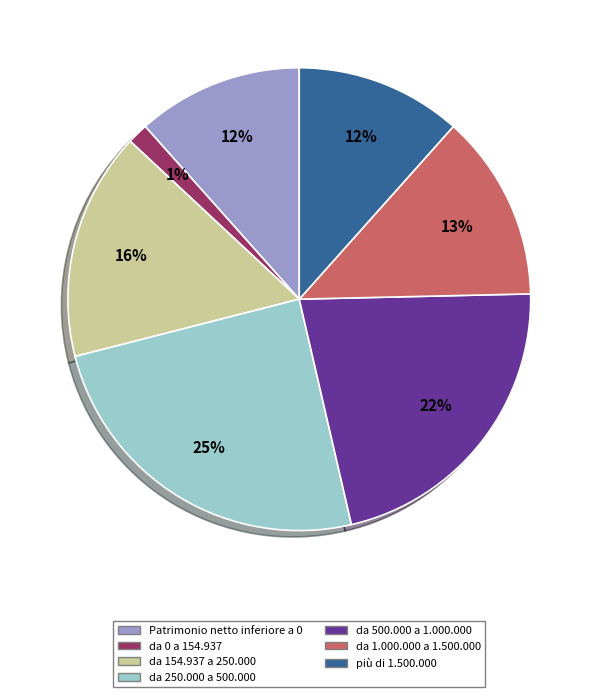

To the nearest percent, what is the average slice percentage?

14%